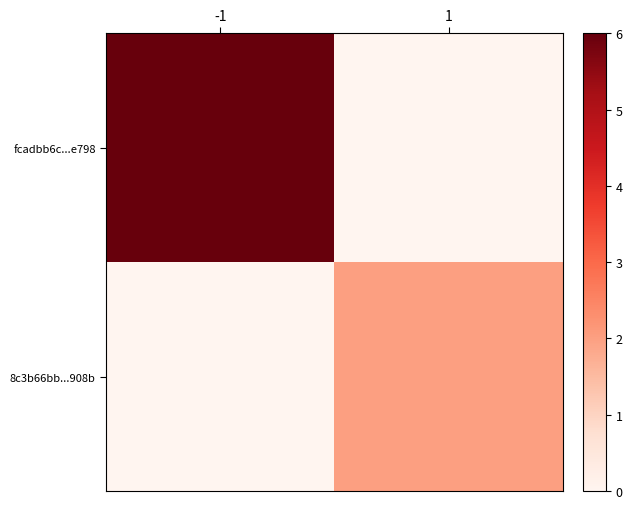

At how many categories does at least one series exceed 1?

2